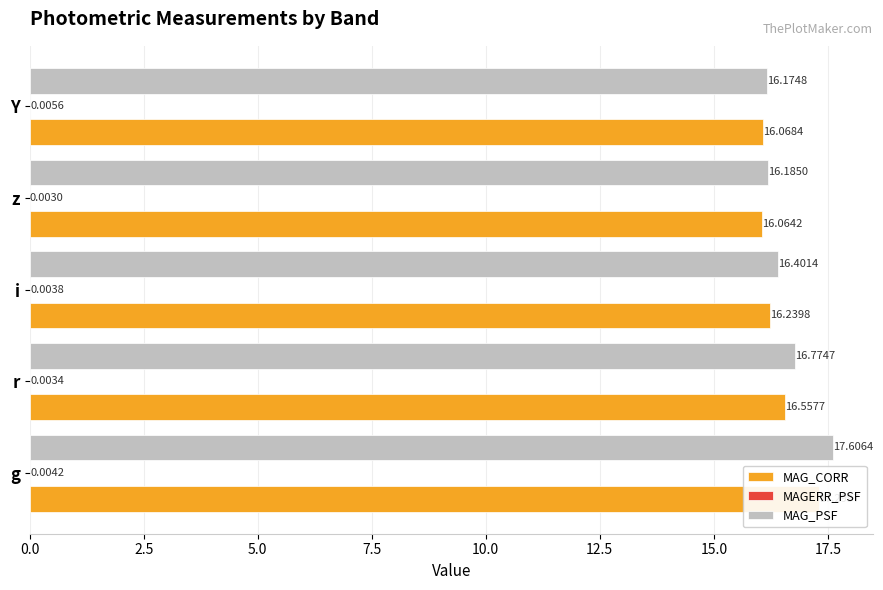

Reading right to left, extract all data points from this chart.

MAG_CORR: 10.0=16.1	7.5=16.1	5.0=16.2	2.5=16.6	0.0=17.3
MAGERR_PSF: 10.0=0.0	7.5=0.0	5.0=0.0	2.5=0.0	0.0=0.0
MAG_PSF: 10.0=16.2	7.5=16.2	5.0=16.4	2.5=16.8	0.0=17.6